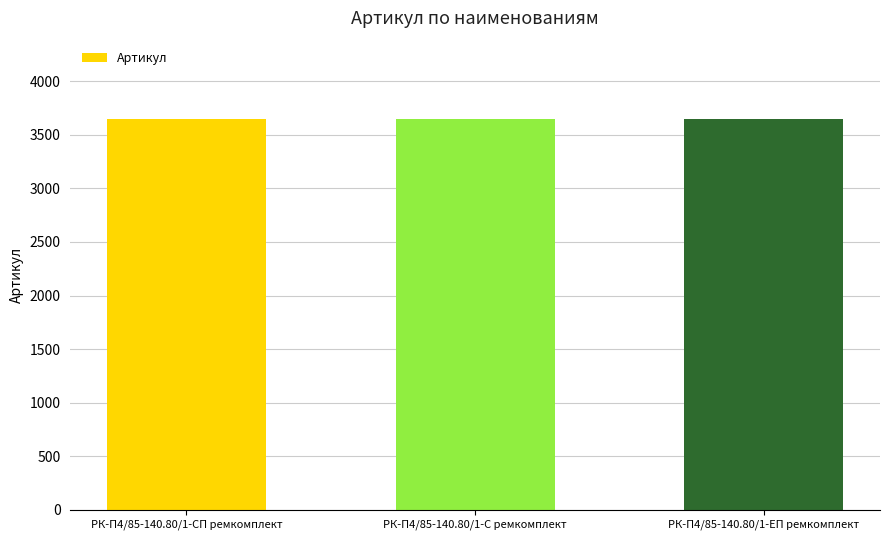

Approximately how many times larger is the value at РК-П4/85-140.80/1-ЕП ремкомплект compared to РК-П4/85-140.80/1-С ремкомплект?

1.0